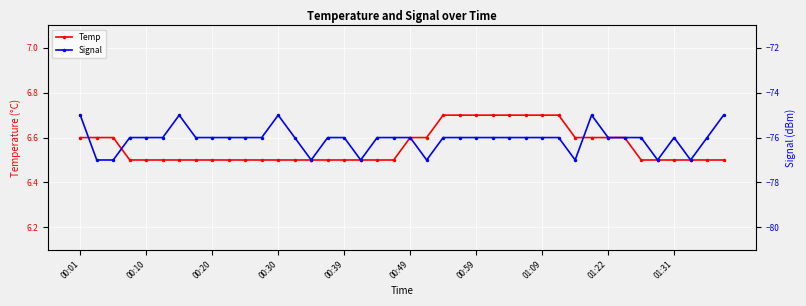

What is the lowest value of the Temp series?

6.5